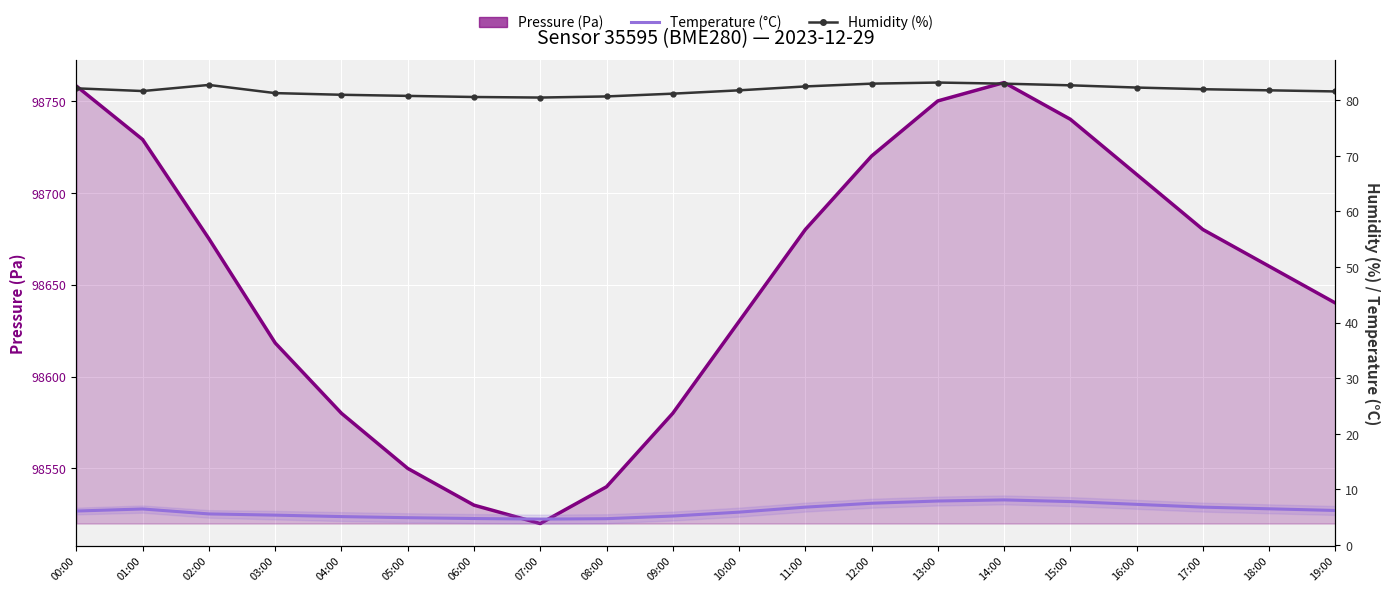

True or false: Humidity (%) has a value of 82.3 at 16:00.

True